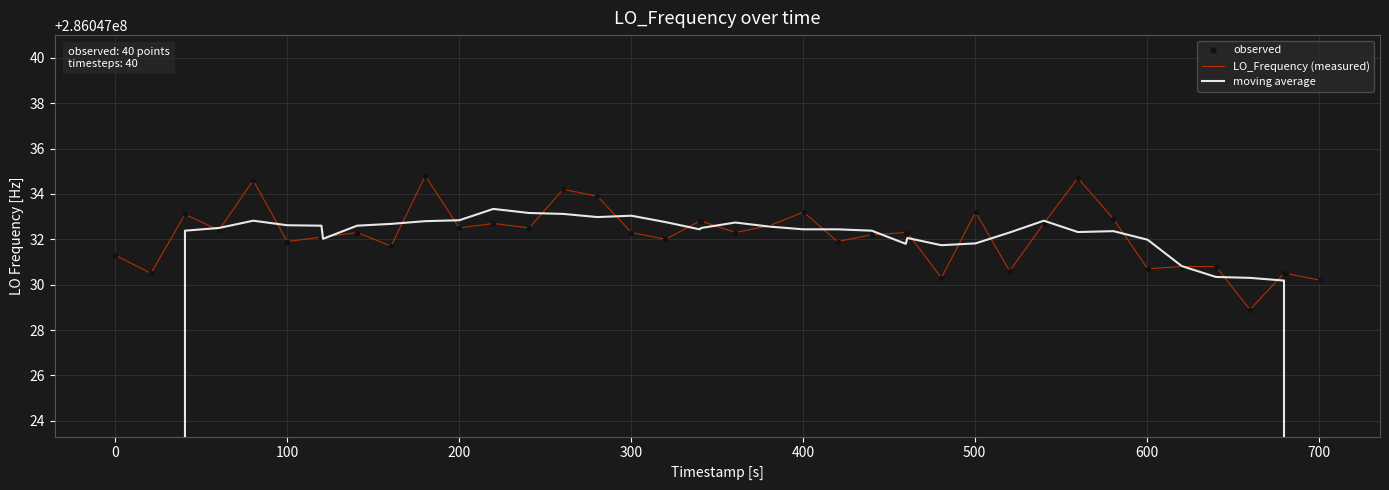

Which series has the widest spread of Y values?

moving average